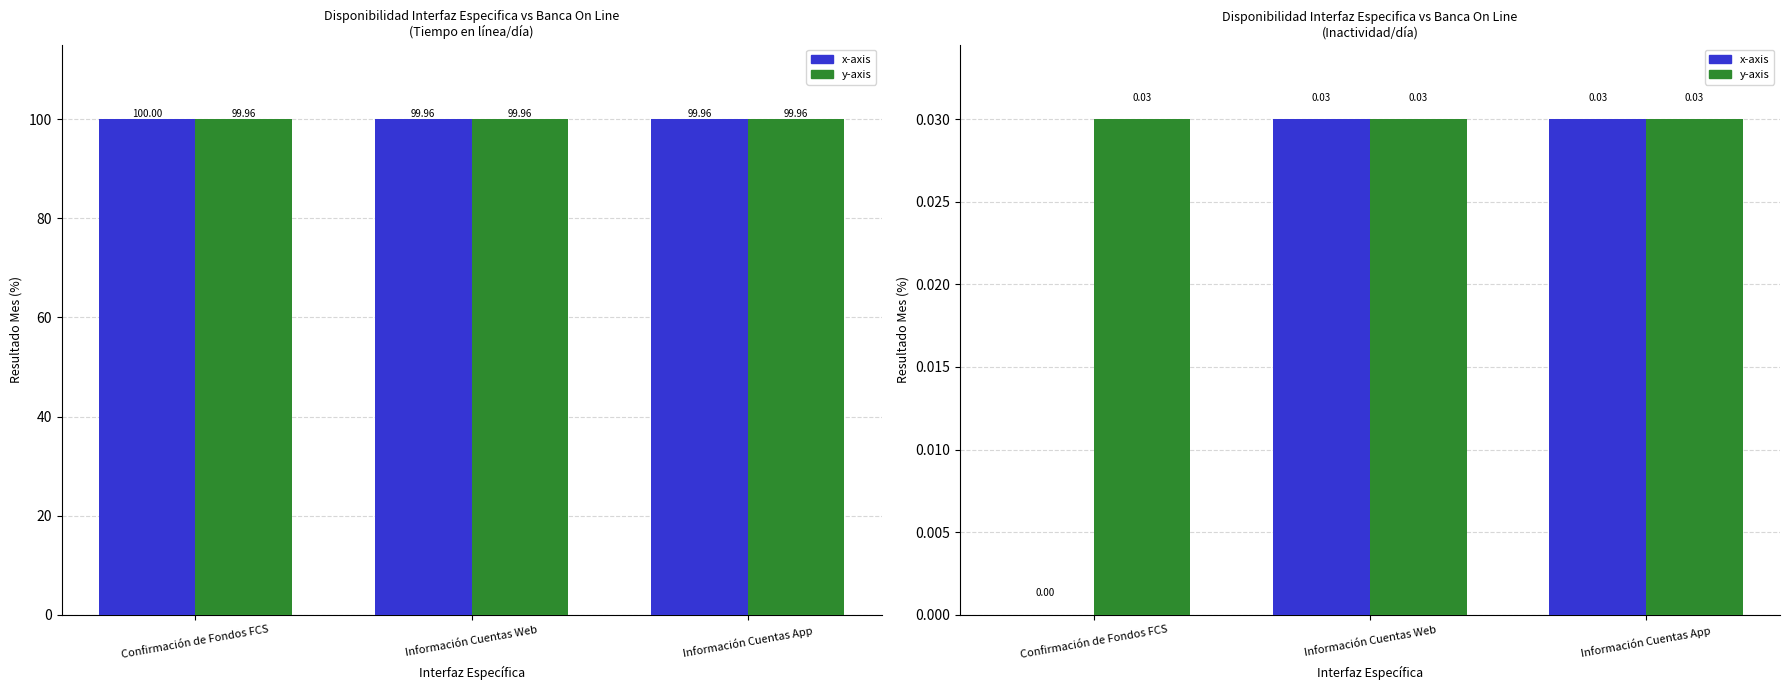

What are all the series names shown in the legend?

x-axis, y-axis